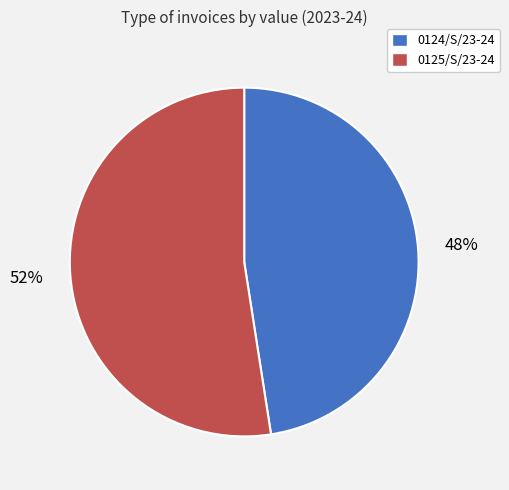

Does 0124/S/23-24 represent more than half of the total?

No